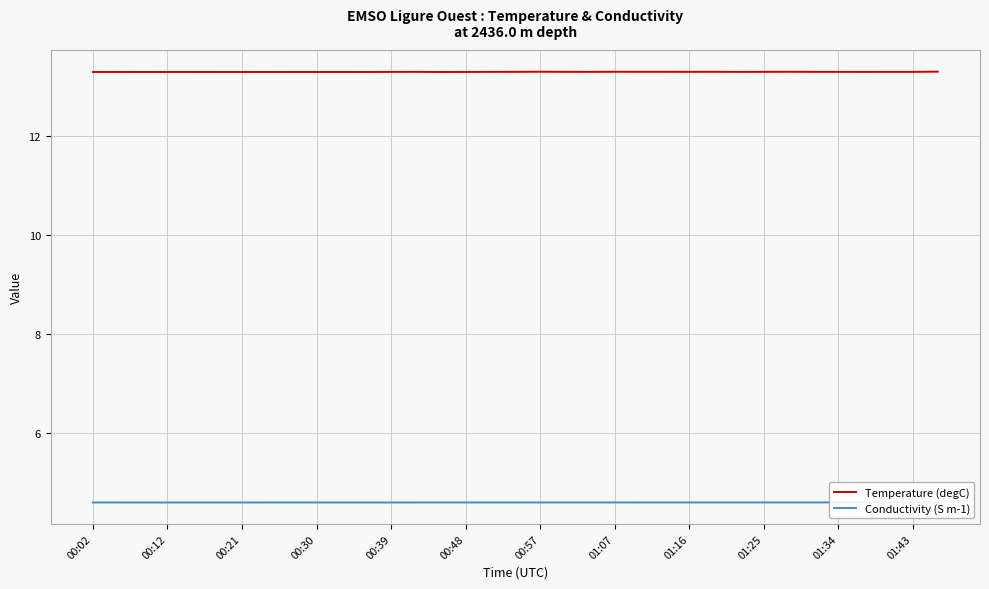

How many lines are shown in the chart?

2